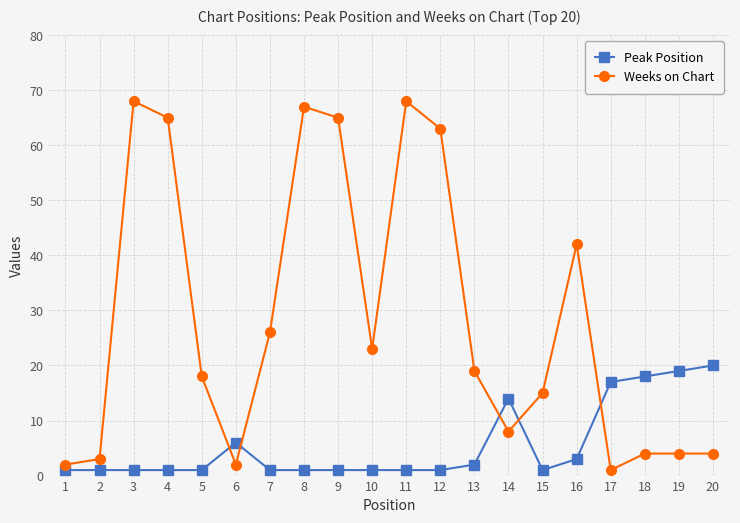

True or false: Weeks on Chart has a value of 4 at 18.

True